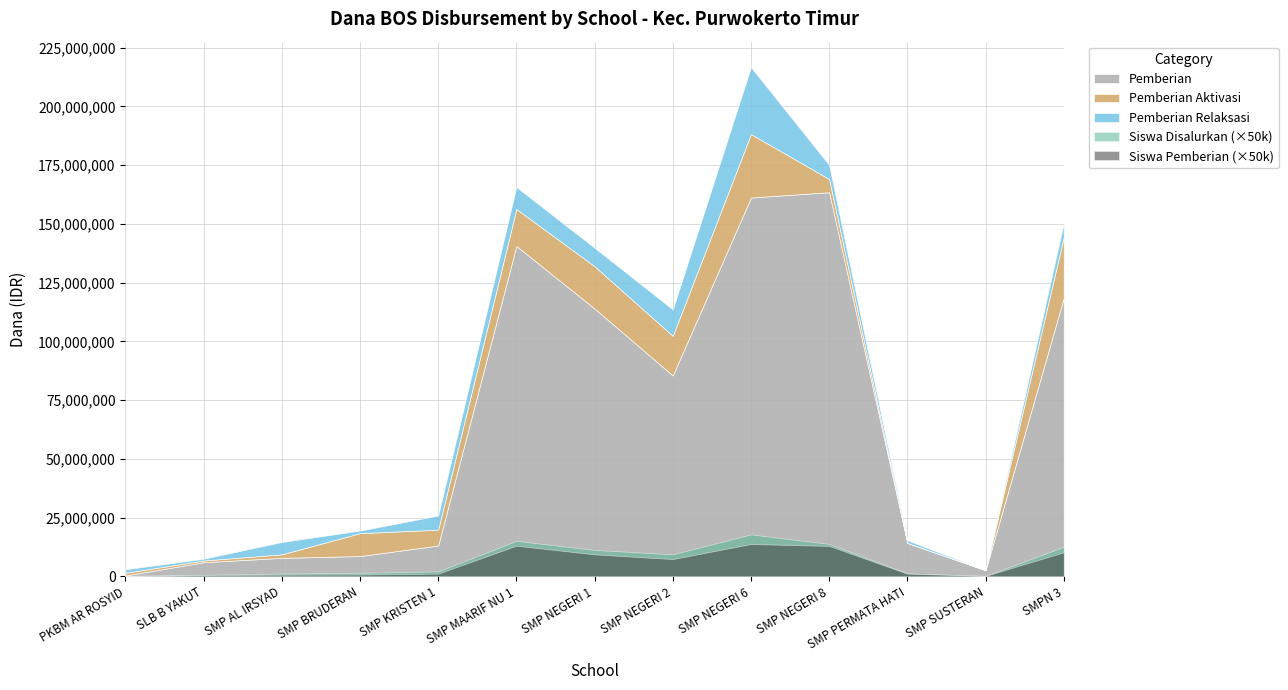

True or false: Siswa Pemberian and Pemberian intersect in this chart.

False